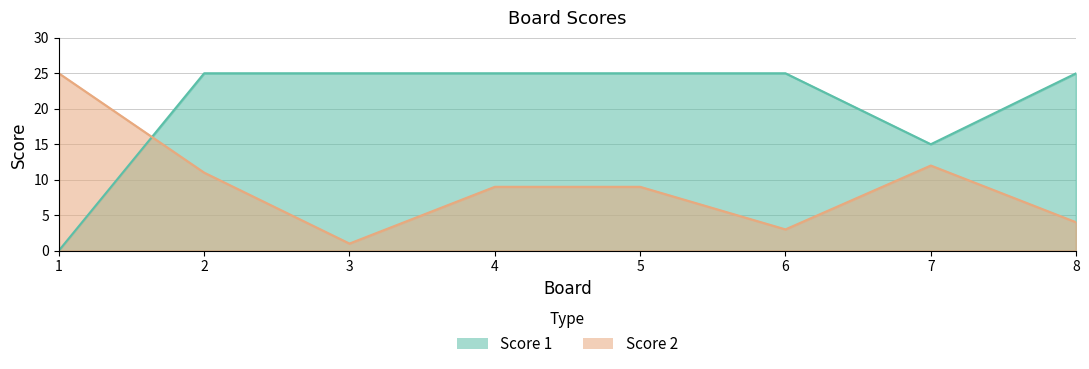

What value does the Score 2 series have at 2, to the nearest 10?

10